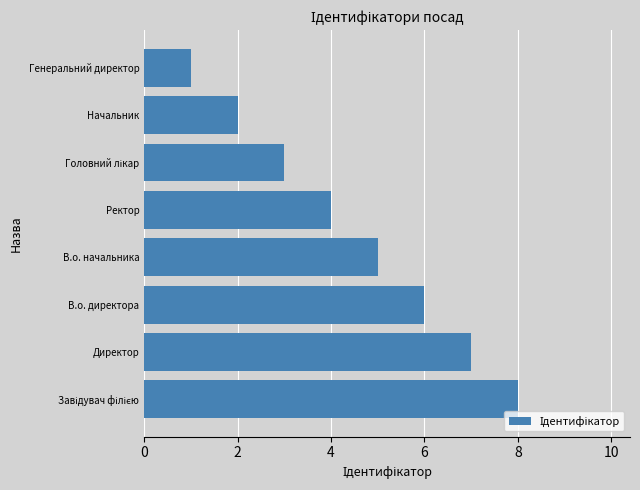

The chart shows a value of 10 at Директор. True or false?

False